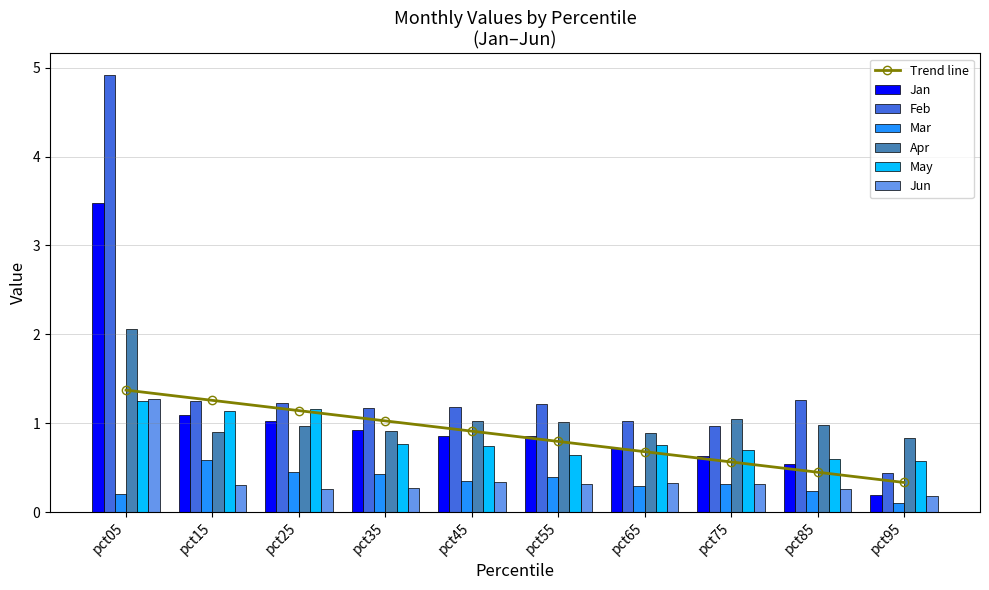

What is the spread (max minus min) of values at pct85?

1.0